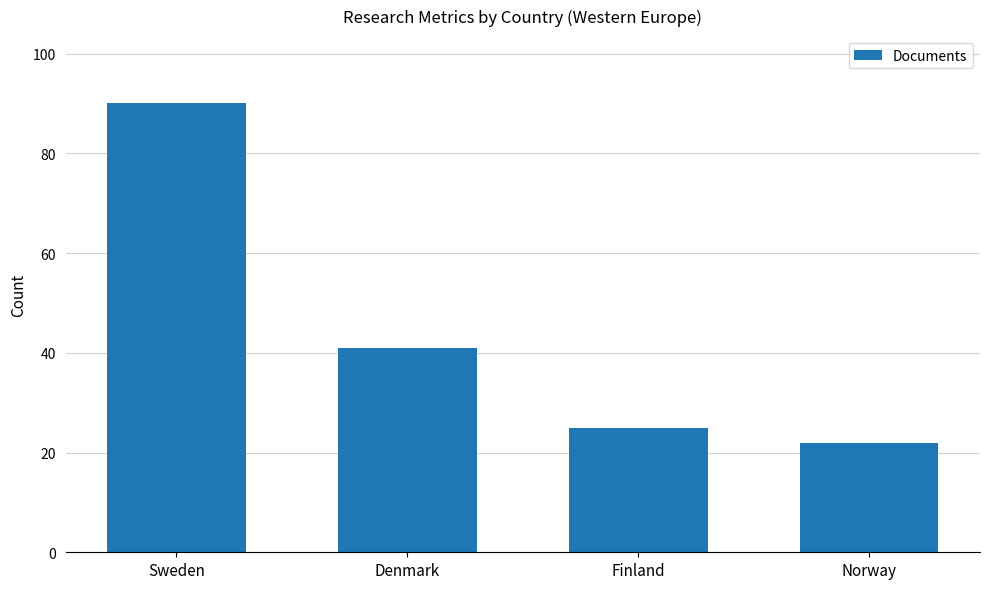

Read the value at Finland, to the nearest 5.

25